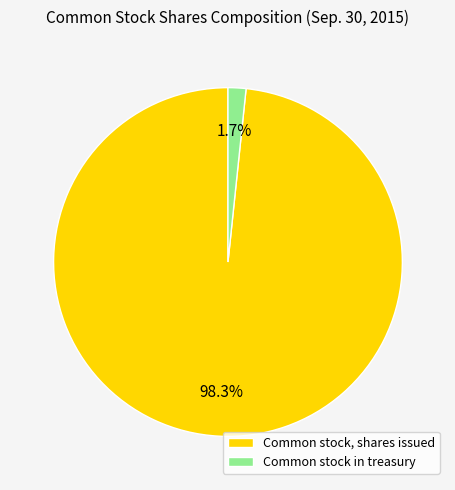

What portion of the pie excludes Common stock in treasury?

98.3%